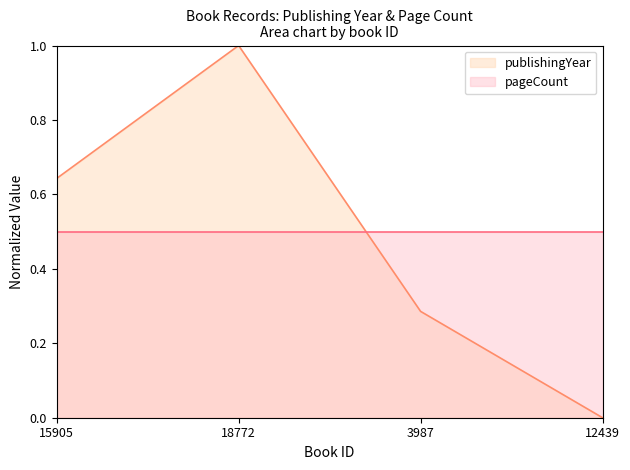

The chart shows a value of 1.0 at 18772. True or false?

True